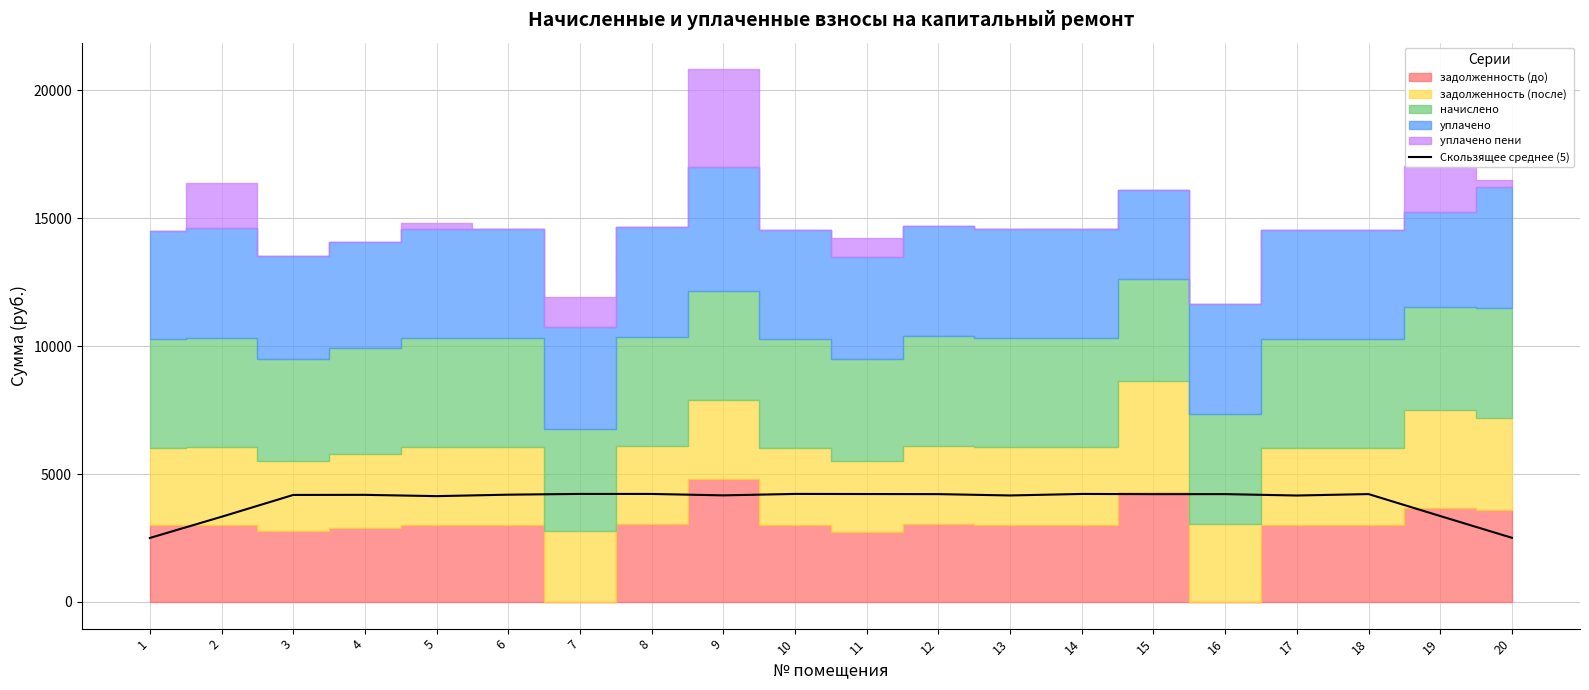

Reading right to left, what are all the values shown in this chart?

20=2509.1	19=3360.0	18=4218.2	17=4161.9	16=4216.2	15=4215.5	14=4223.2	13=4163.9	12=4216.3	11=4220.3	10=4224.1	9=4168.1	8=4223.1	7=4224.4	6=4194.8	5=4137.7	4=4188.1	3=4184.5	2=3331.3	1=2503.0